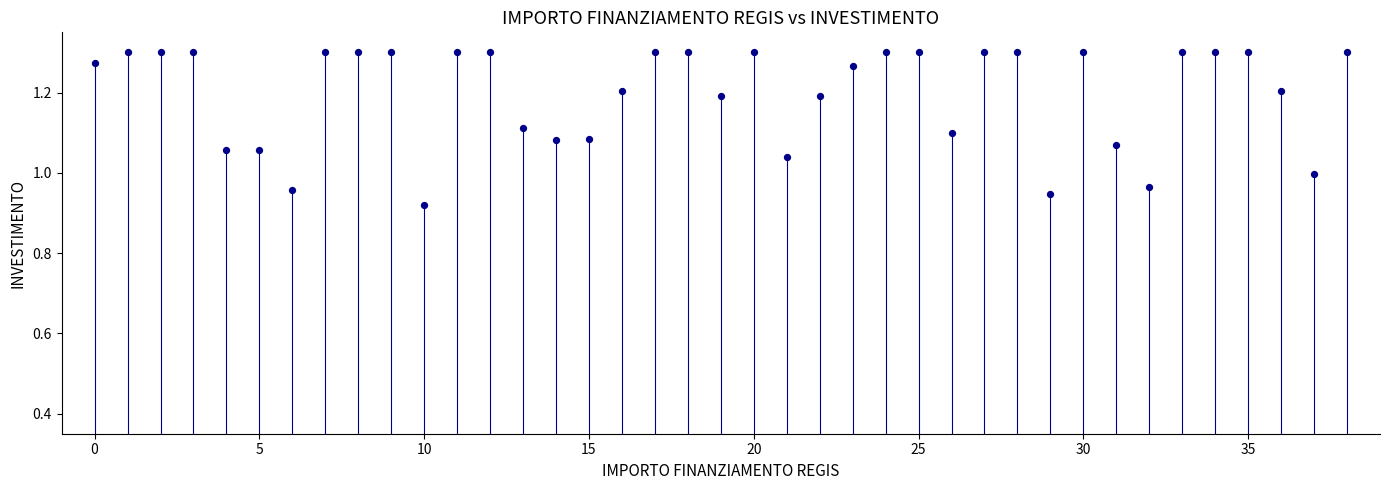

What is the range of Y values (max minus min)?

0.4